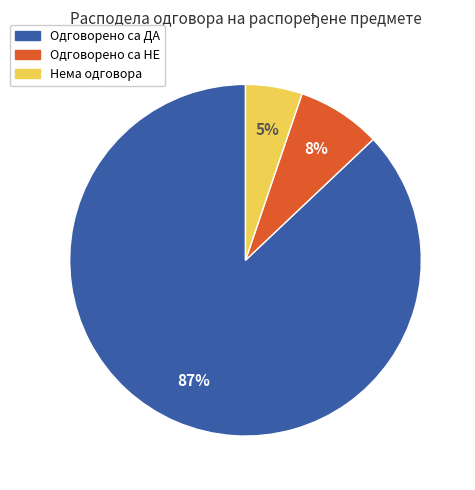

Is Одговорено са НЕ the majority of the pie?

No